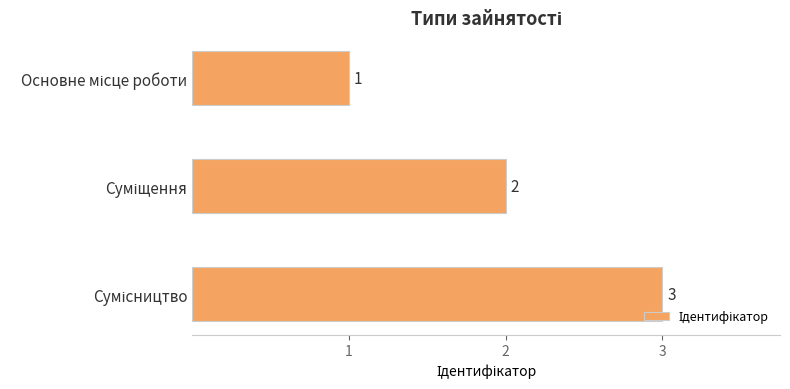

What is the sum of all values?

6